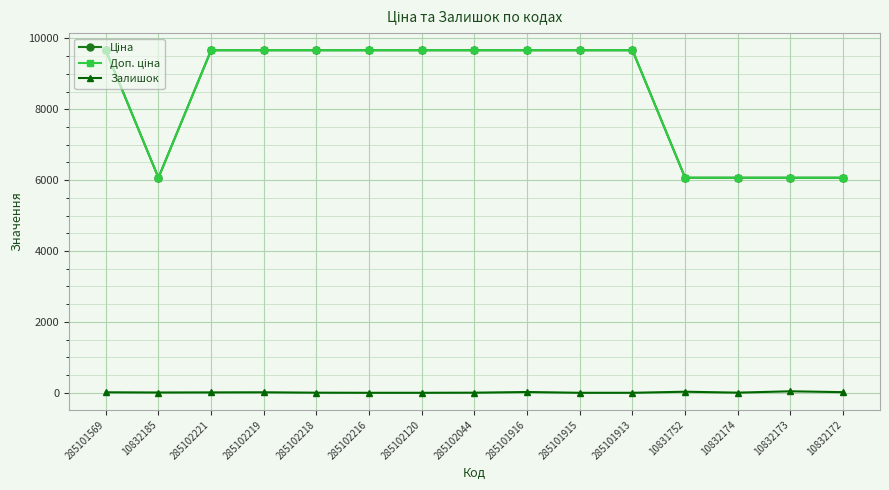

The Доп. ціна series shows 9664.7 at 285101569. True or false?

True